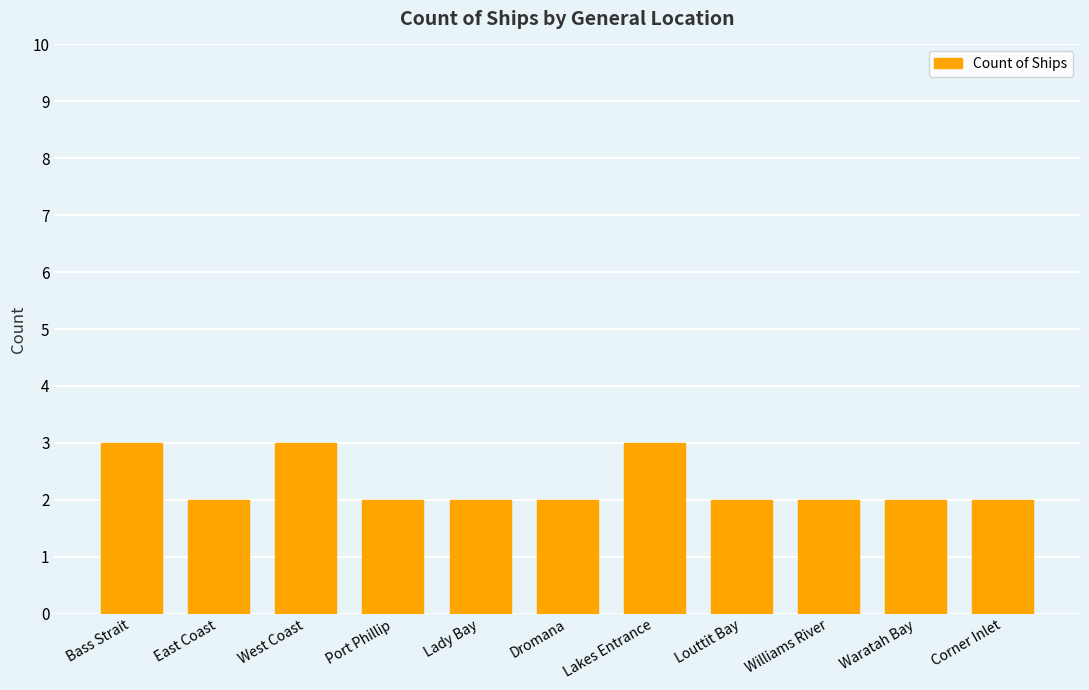

What is the maximum value shown in the chart?

3